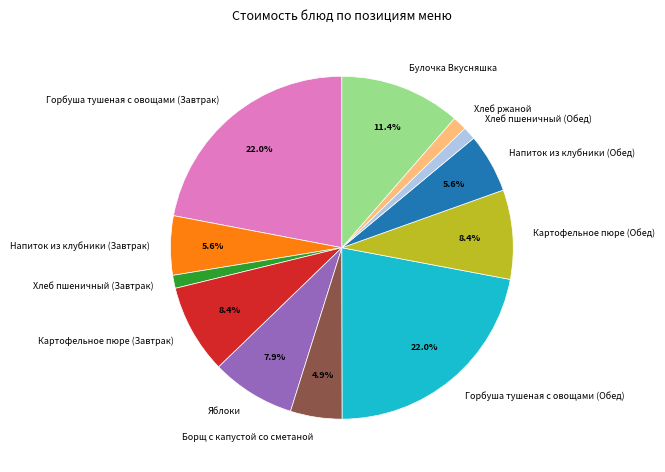

Does any single category account for the majority?

No